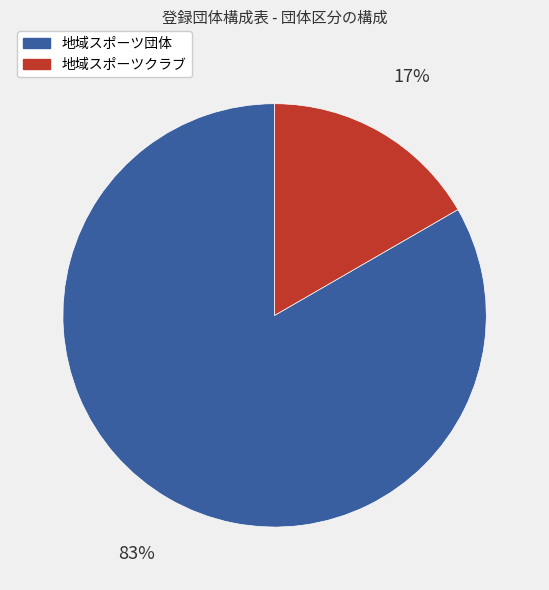

True or false: 地域スポーツクラブ accounts for 9% of the total.

False